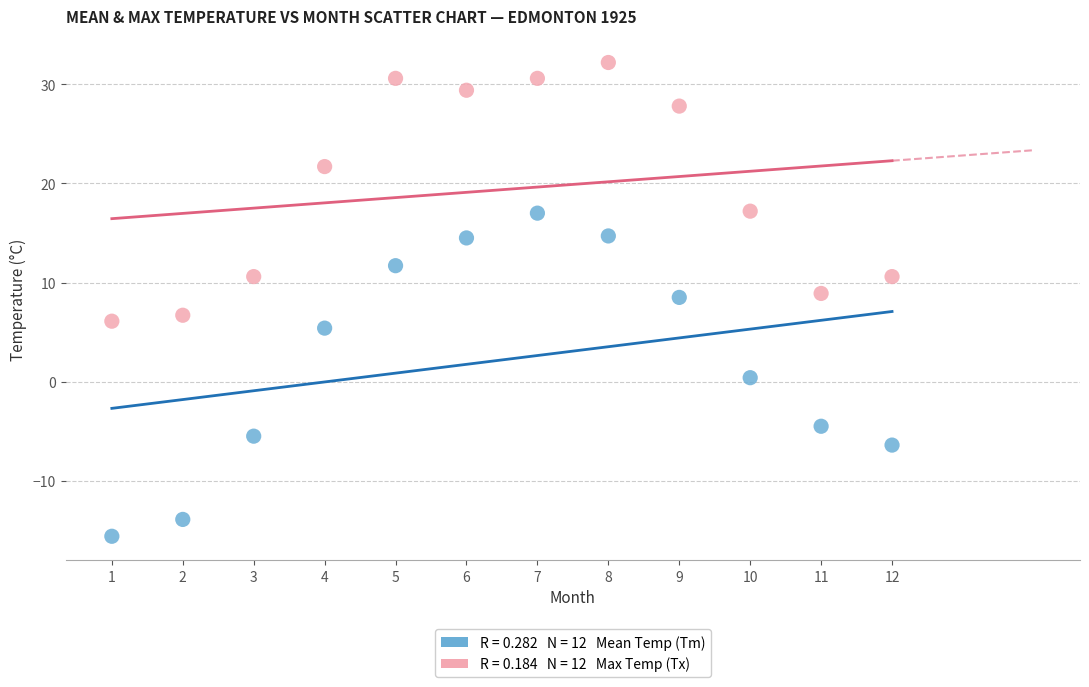

Across all data points, what is the range of Y values (max minus min)?

47.8